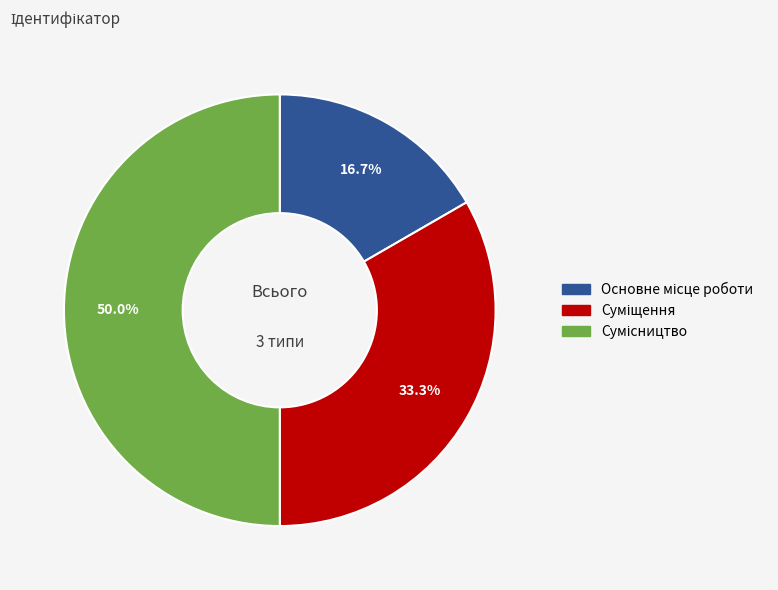

To the nearest percent, what is the difference between the largest and smallest slice percentages?

33%